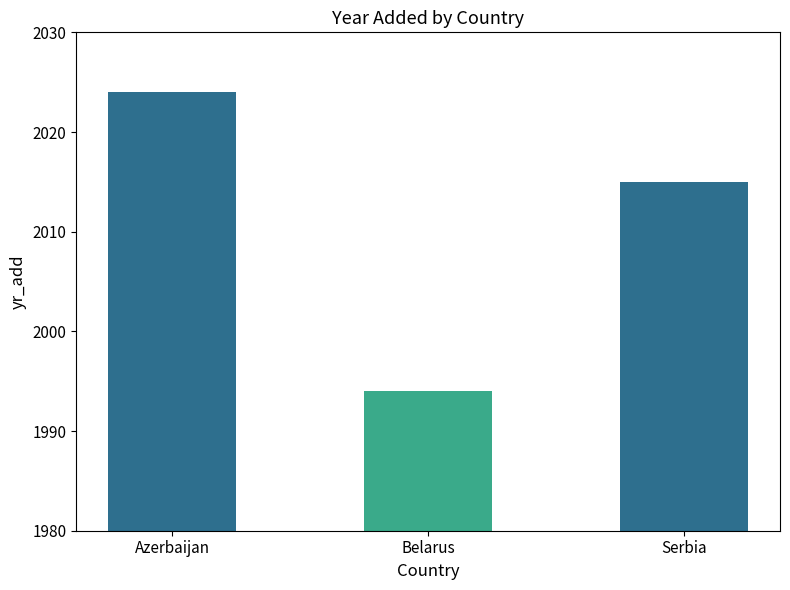

Which label corresponds to the largest value in the chart?

Azerbaijan